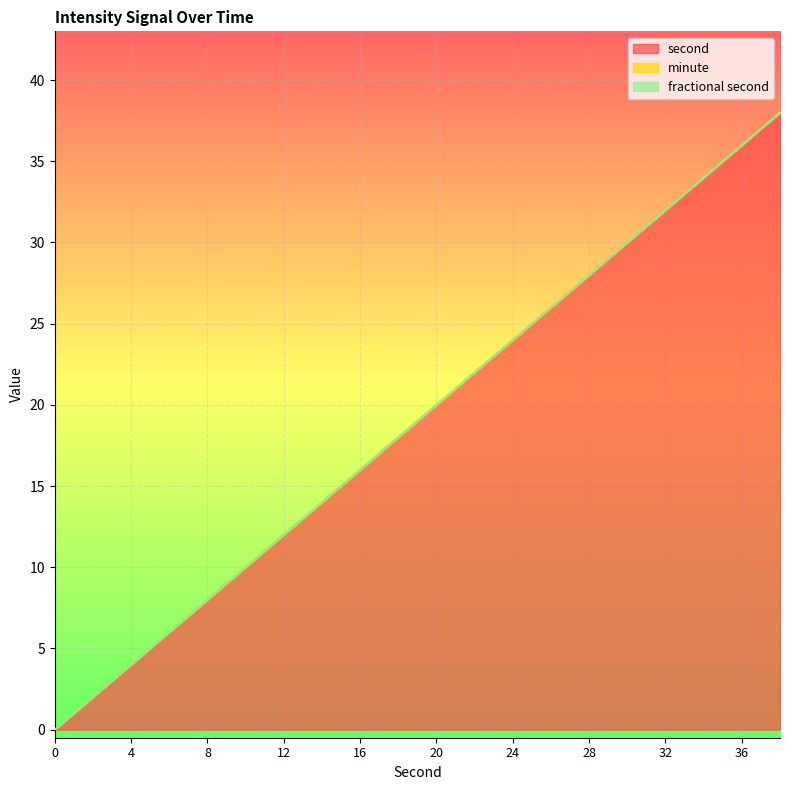

What are all the series names shown in the legend?

second, minute, fractional second